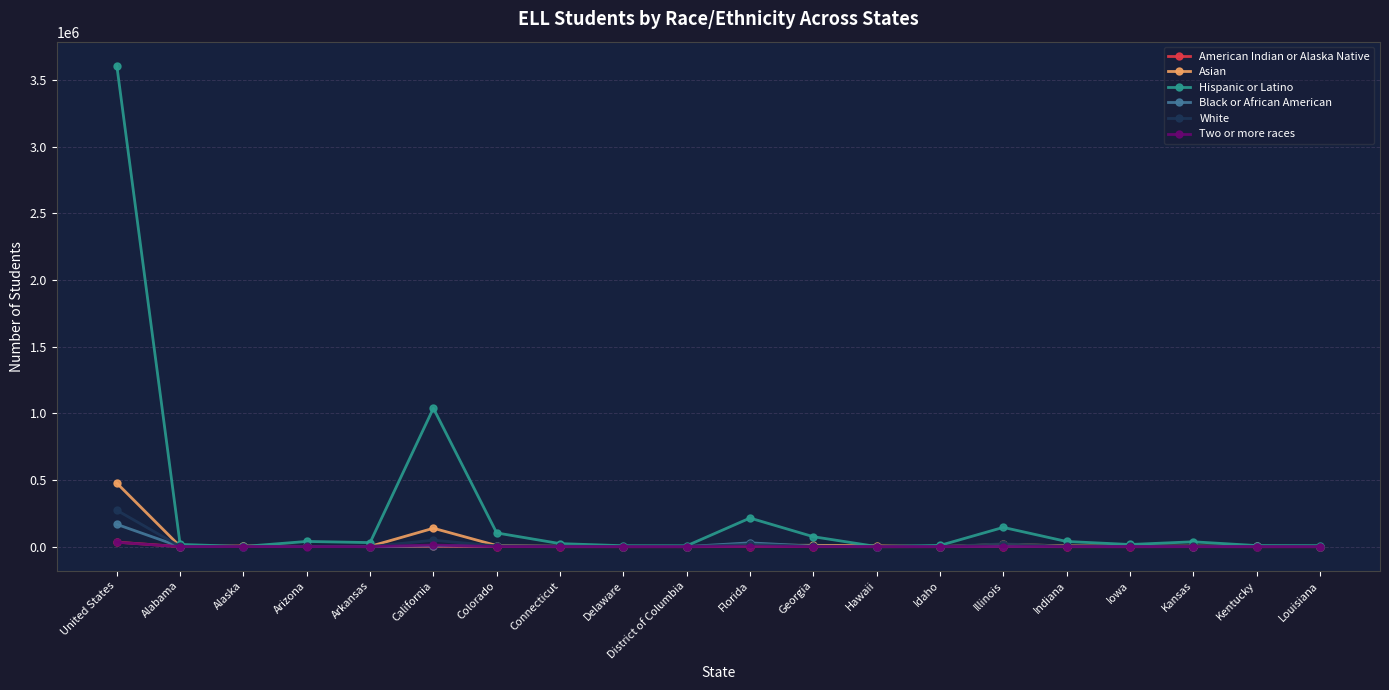

At which category is the sum across all series the highest?

United States